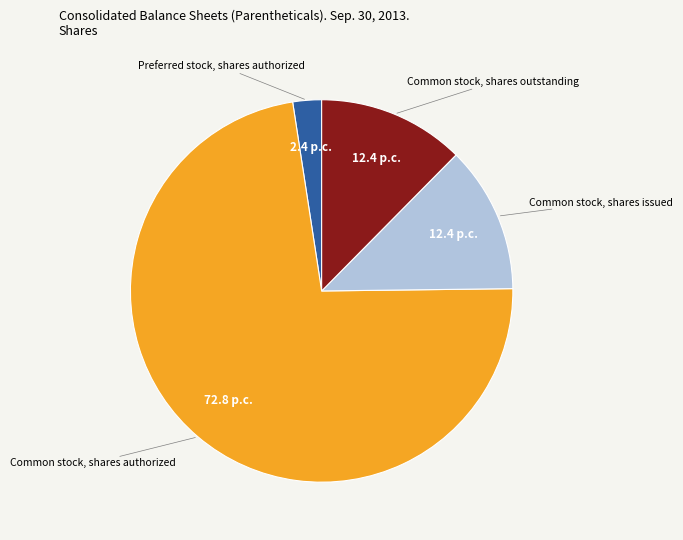

Is there any slice that represents more than half of the pie?

Yes